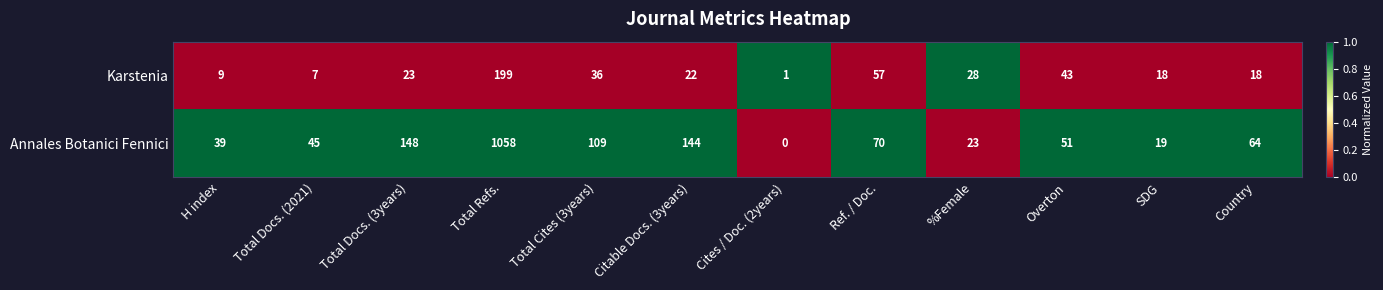

What is the difference between the highest and lowest values at H index?

30